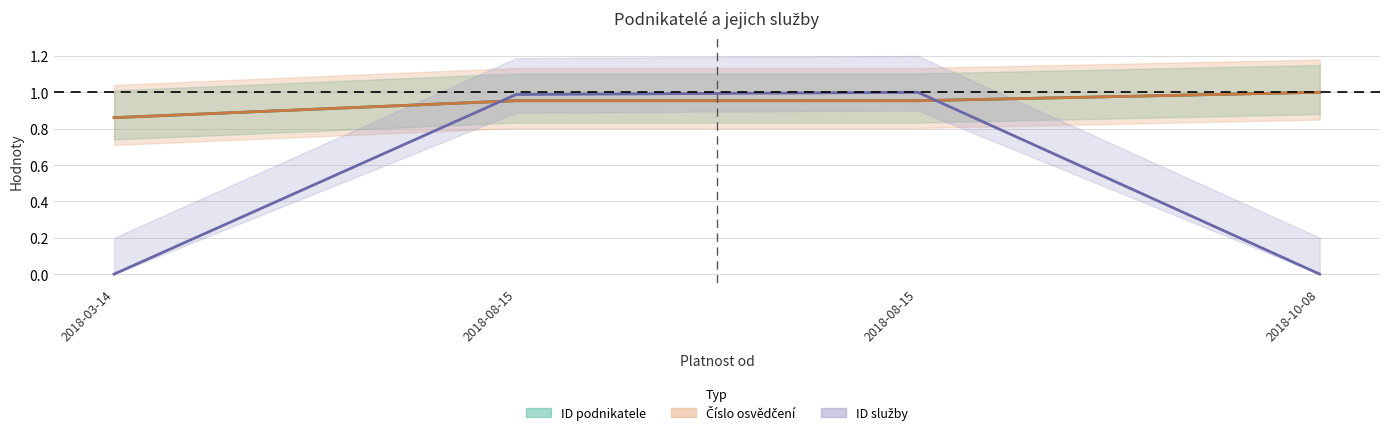

Which category has the highest value in the ID podnikatele series?

2018-10-08